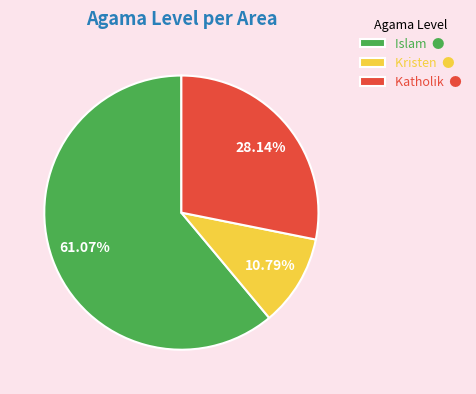

Do Islam ● and Katholik ● together represent more than half of the pie?

Yes